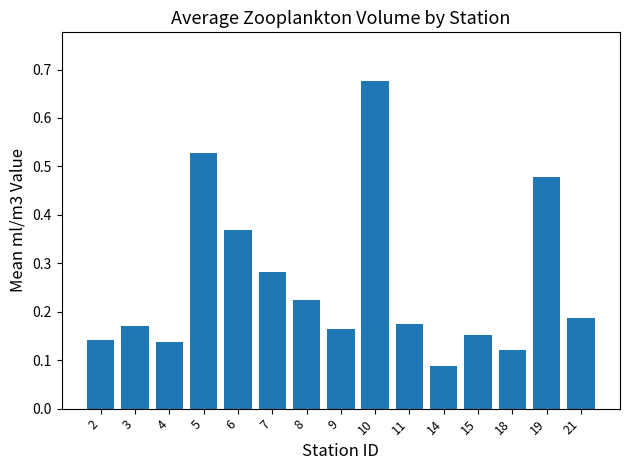

Are the bars grouped side by side (vs. stacked)?

No